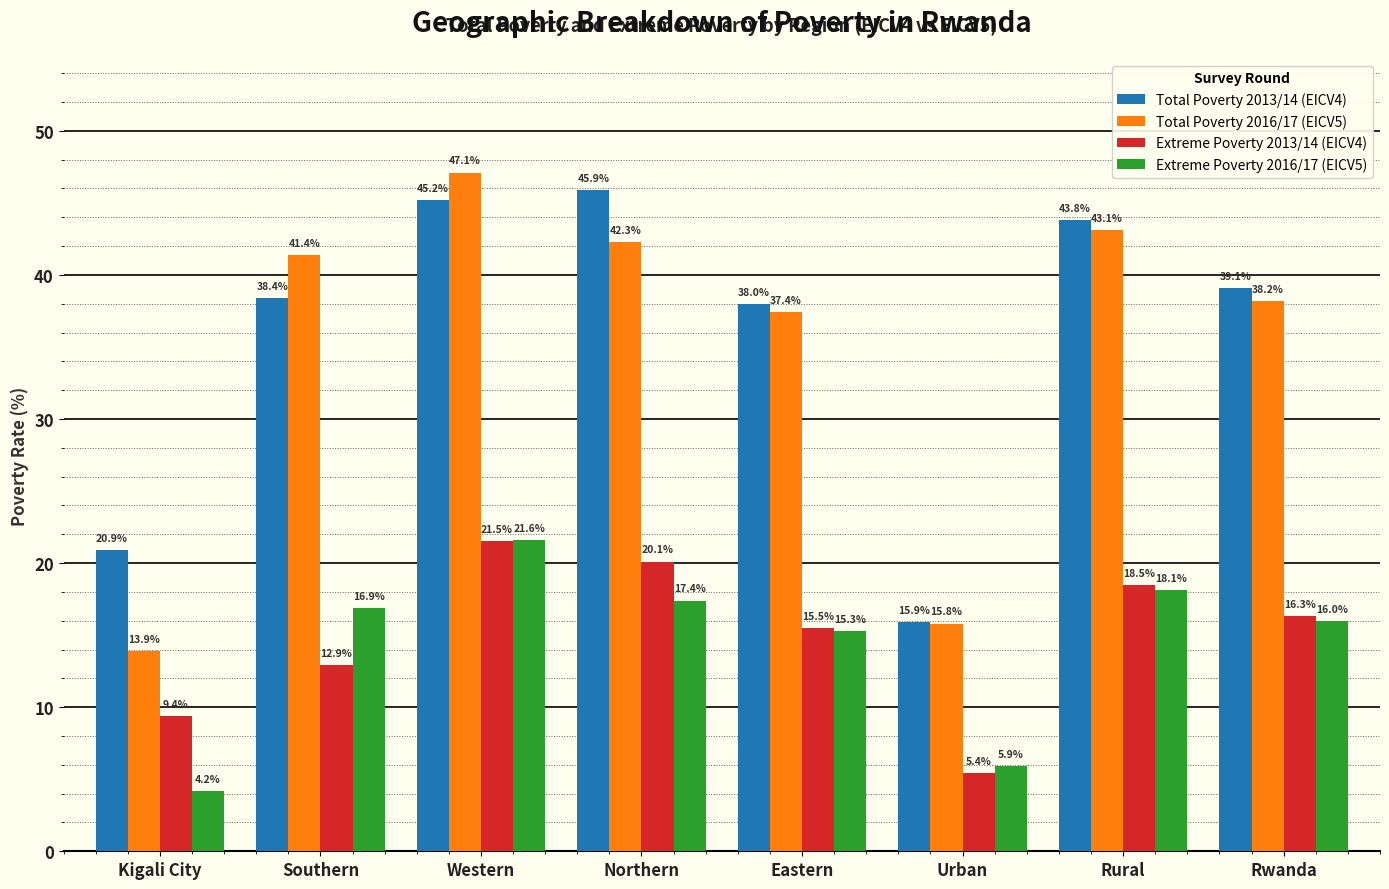

What is the label of the 5th bar from the left?

Eastern